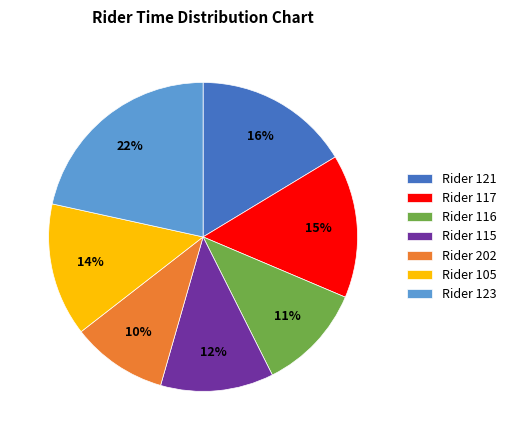

Which has a higher value, Rider 116 or Rider 105?

Rider 105